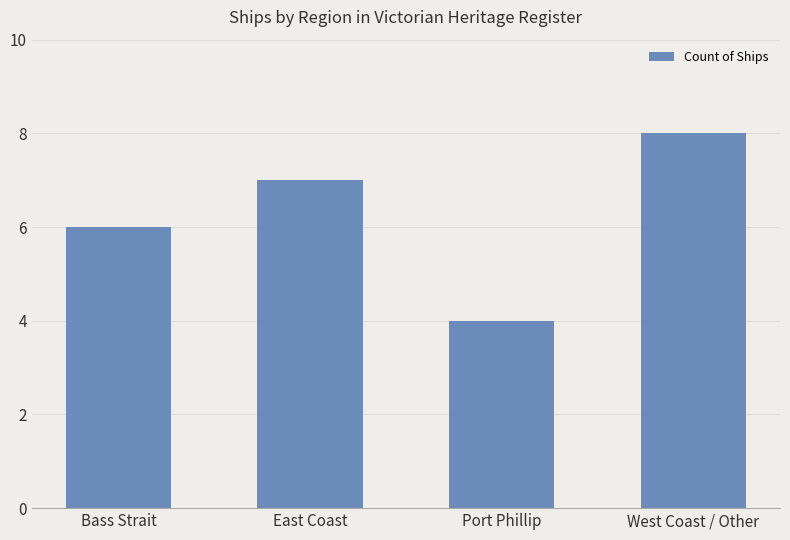

Rank the categories by value from highest to lowest.

West Coast / Other, East Coast, Bass Strait, Port Phillip